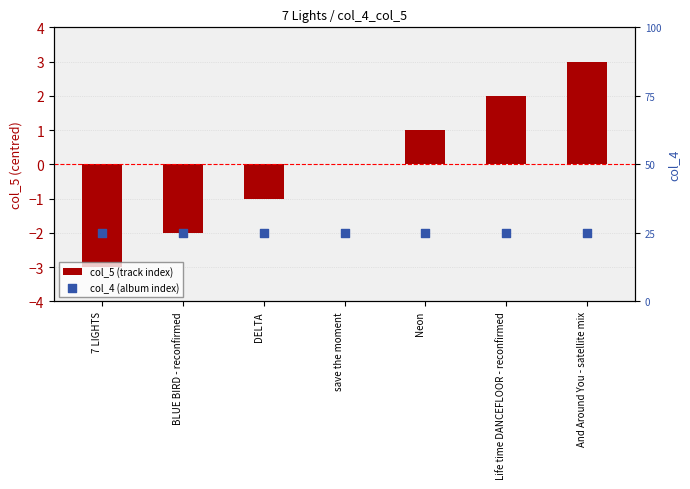

Which series has the widest spread of Y values?

col_5 (track index)